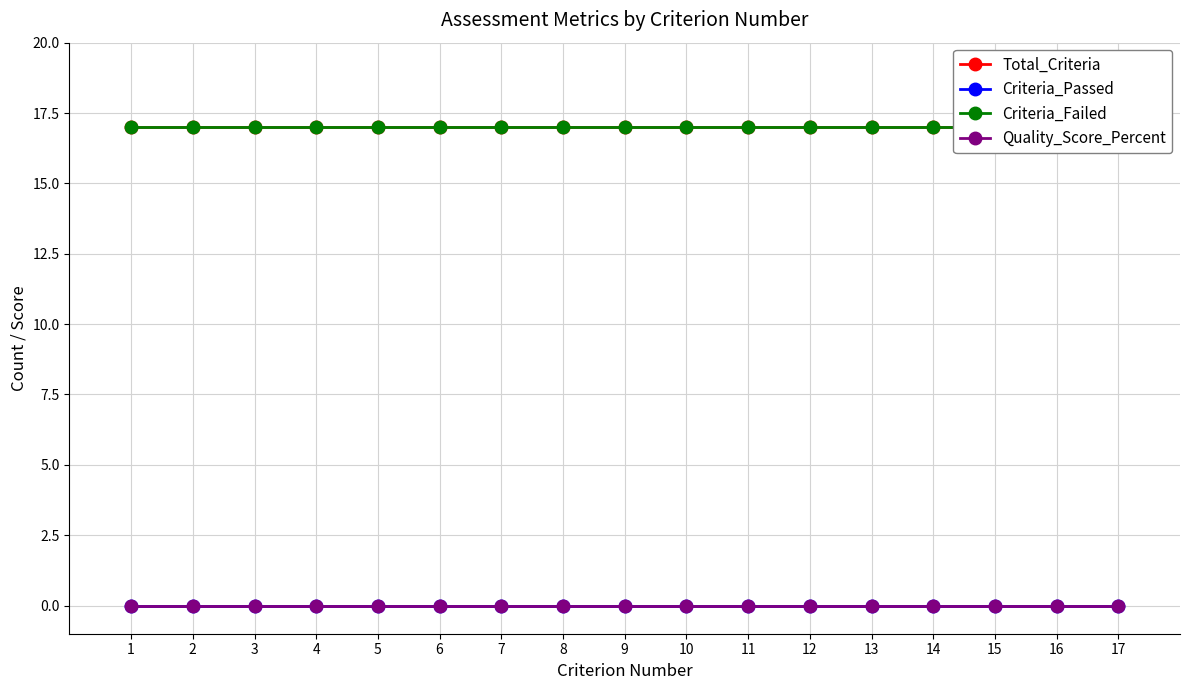

At which category is the sum across all series the highest?

1